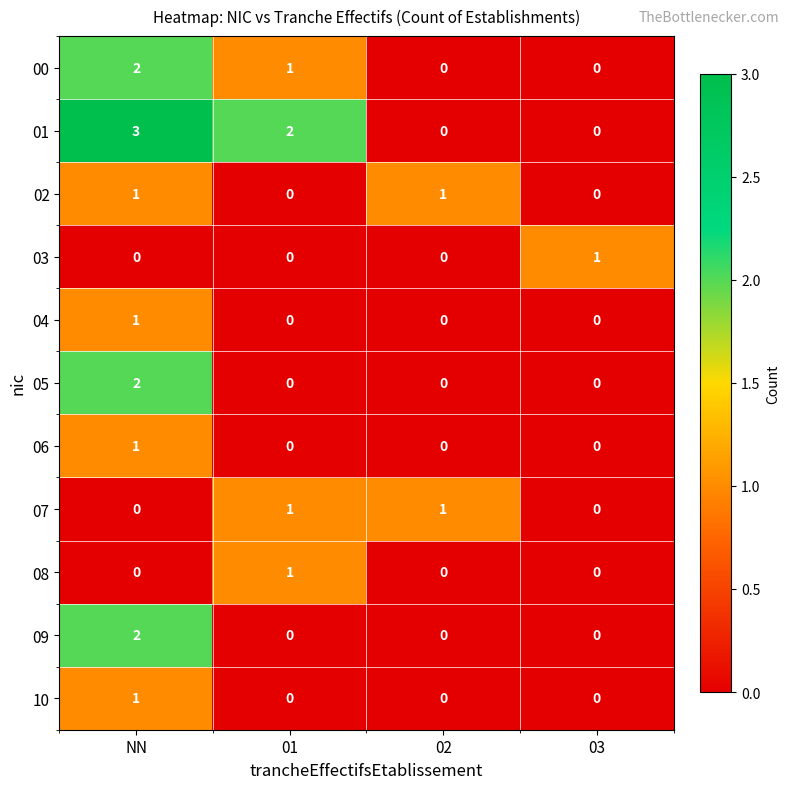

Which label corresponds to the largest value in the chart?

NN